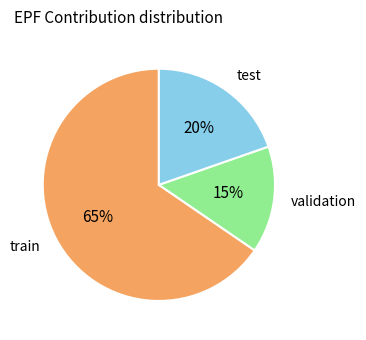

Is there a majority slice in this chart?

Yes